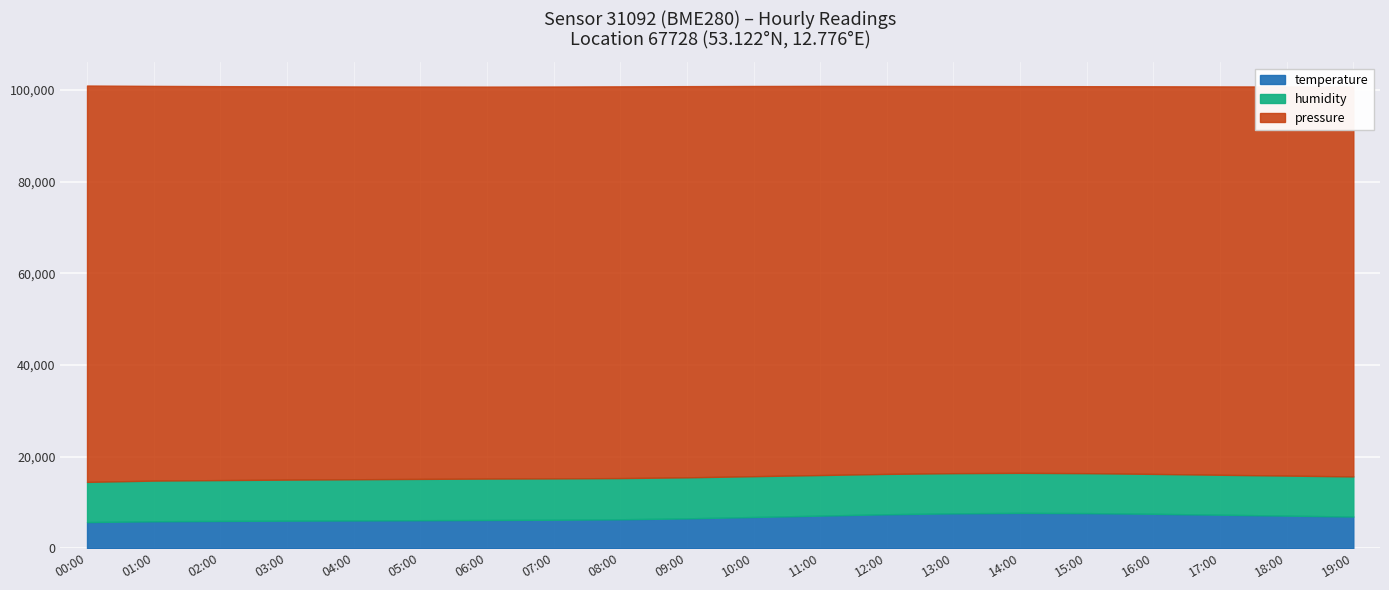

What is the sum of the pressure values at 05:00 and 00:00?

201685.2